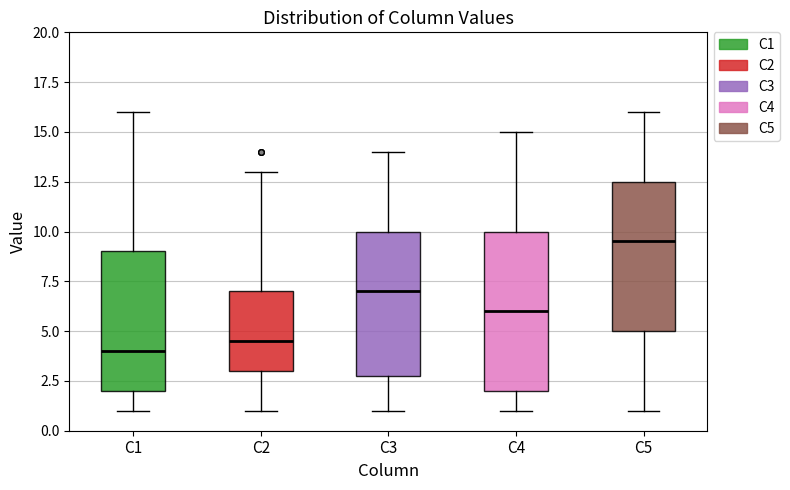

Reading left to right, transcribe this box plot: for each box, give where its median line is, the range the box spans, and where its two whiskers end, as read against the y-axis. The values are not printed on the chart, so give them approximately, as read against the axis.

C1: median 4.0, box 2.0 to 9.0, whiskers 1.0 to 16.0
C2: median 4.5, box 3.0 to 7.0, whiskers 1.0 to 13.0
C3: median 7.0, box 3.0 to 10.0, whiskers 1.0 to 14.0
C4: median 6.0, box 2.0 to 10.0, whiskers 1.0 to 15.0
C5: median 9.5, box 5.0 to 12.5, whiskers 1.0 to 16.0